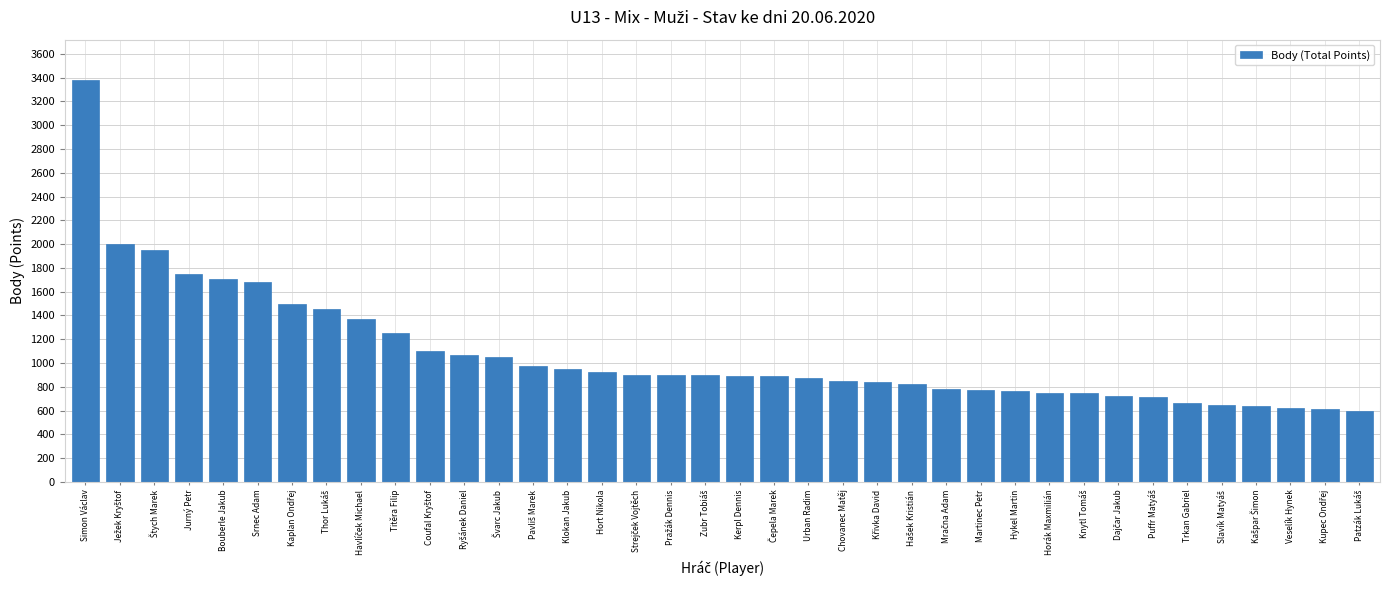

What is the value of the 4th bar from the left?

1752